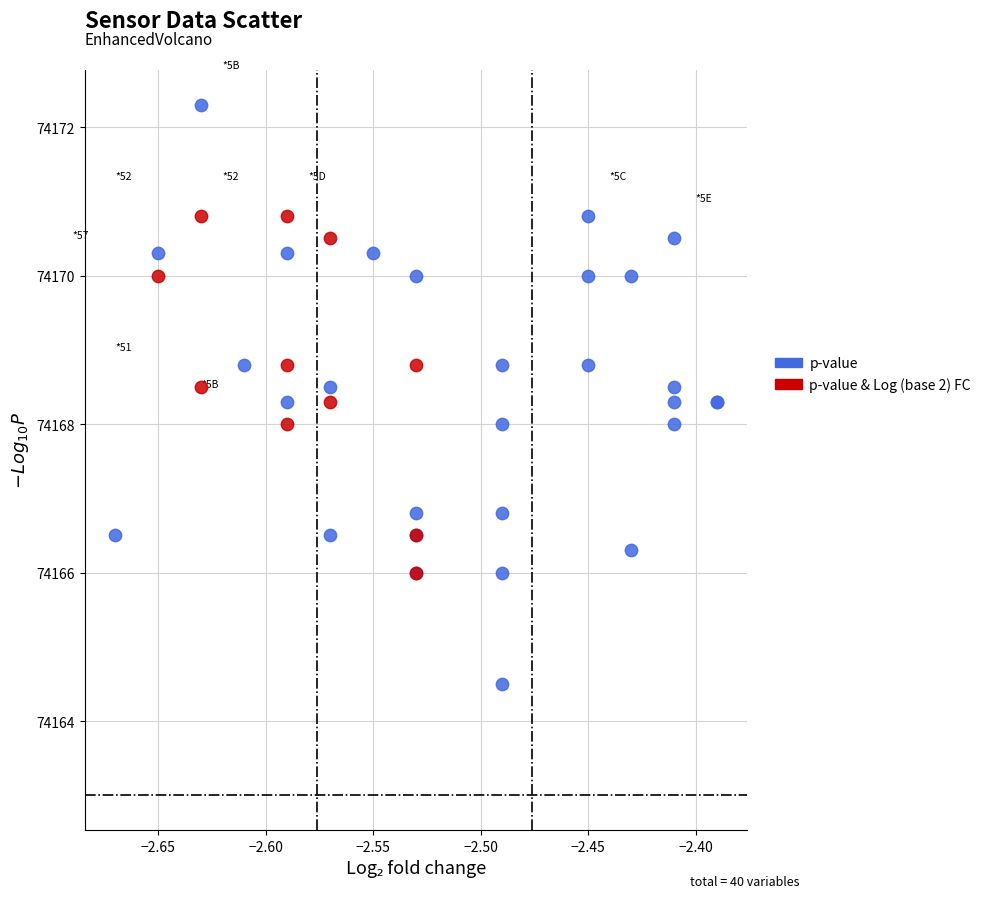

Which series reaches the maximum Y coordinate?

p-value